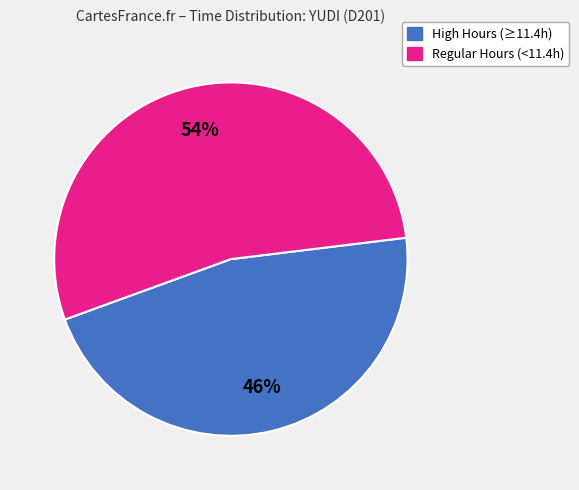

Is there a majority slice in this chart?

Yes